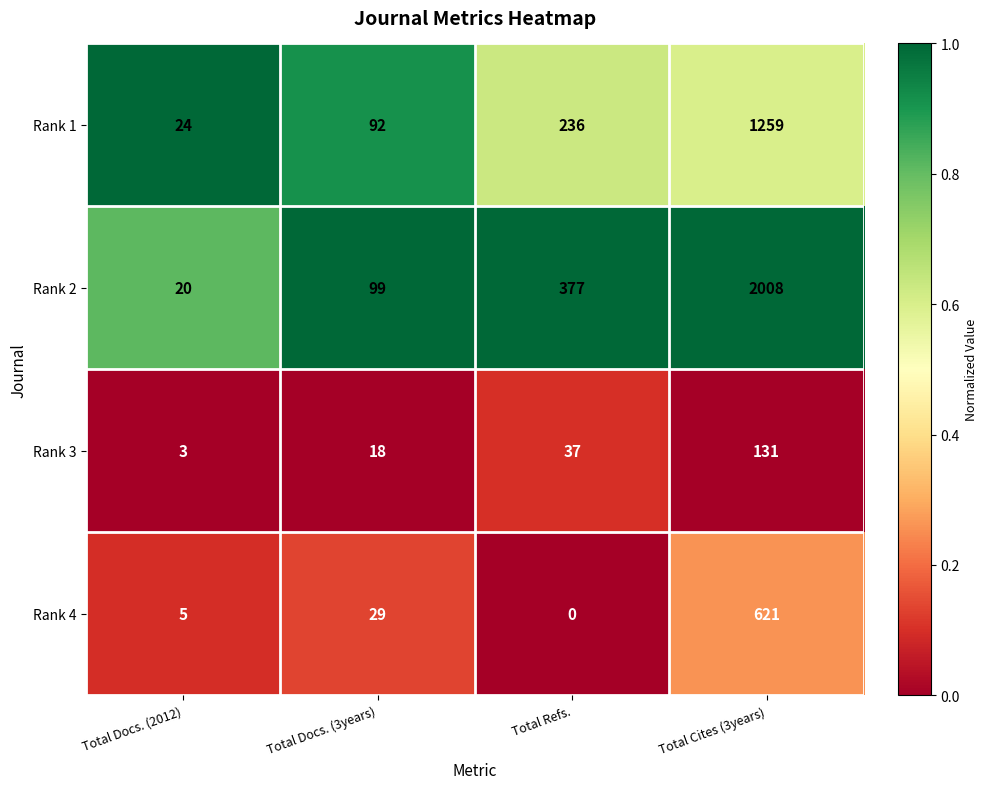

What is the maximum value shown in the chart?

2008